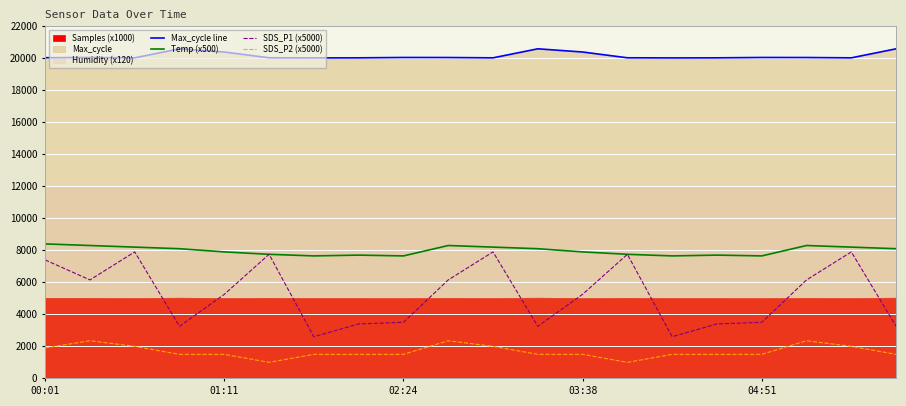

True or false: Max_cycle line and Temp (x500) intersect in this chart.

False